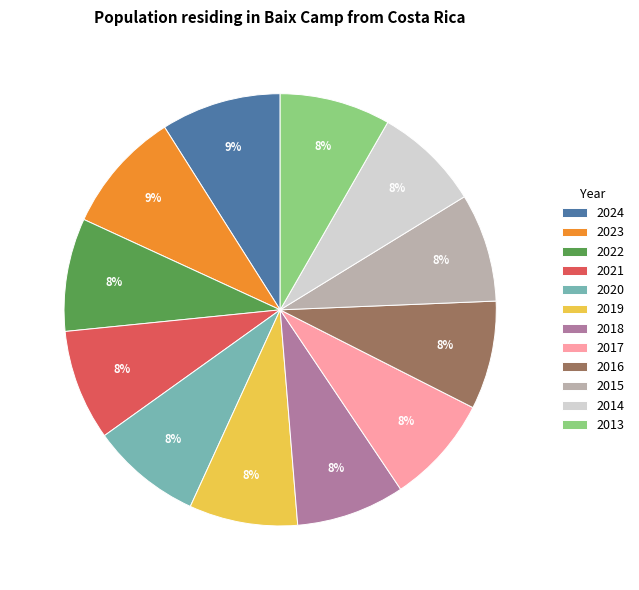

To the nearest percent, what is the difference between the largest and smallest slice percentages?

1%